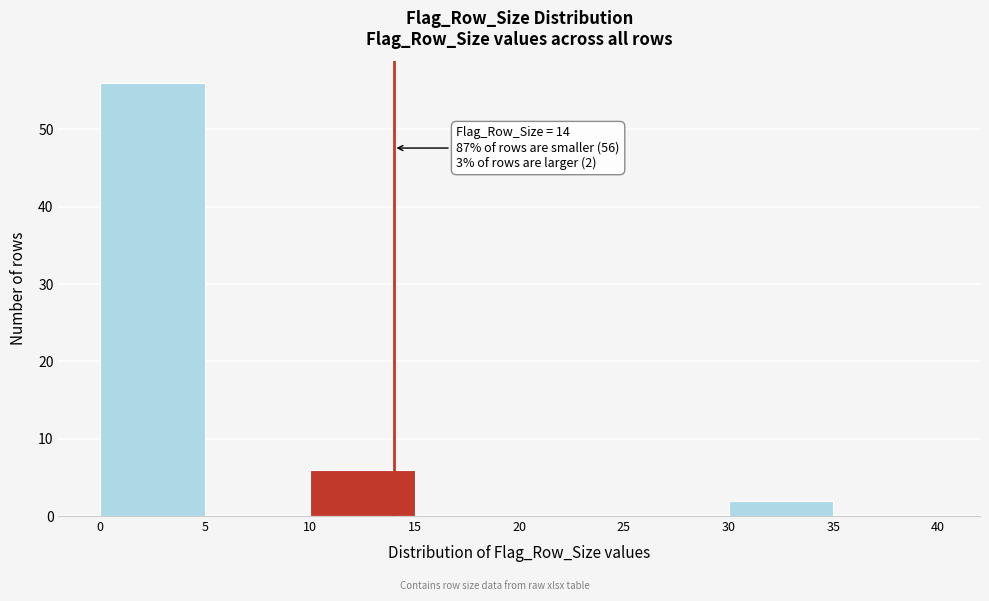

Over which range of the x-axis is the bar tallest?

0 to 5